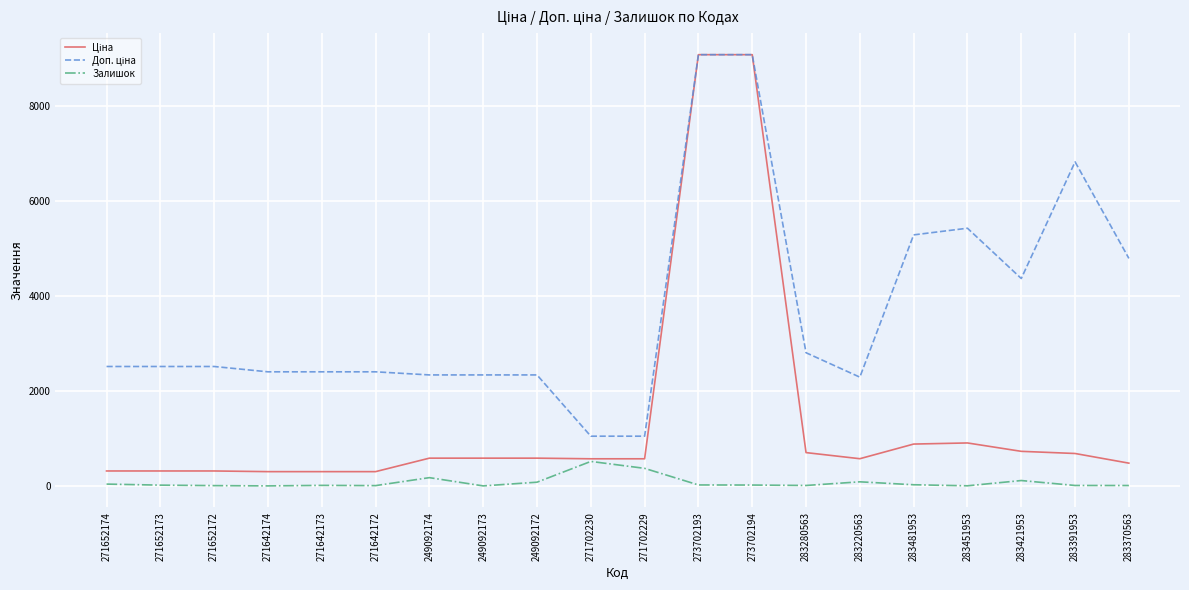

What is the difference between the Залишок values at 283421953 and 271642173?

102.0